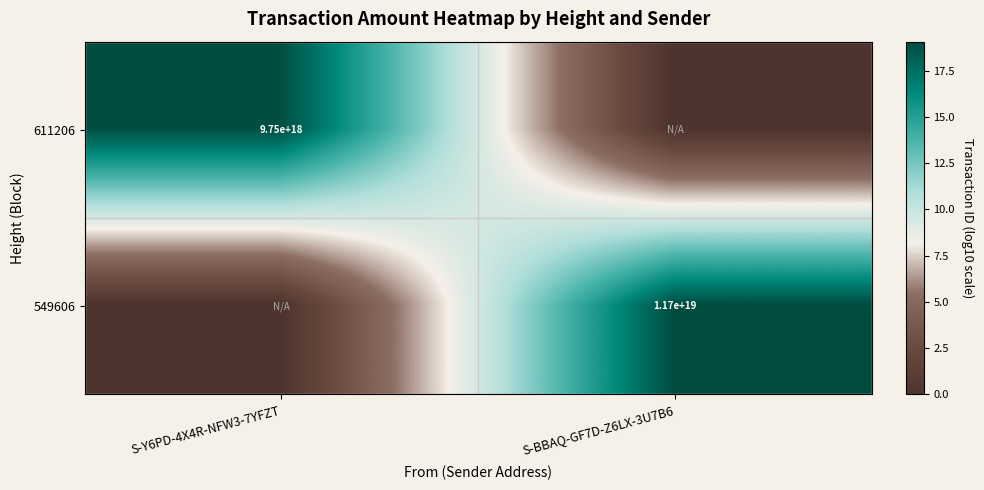

At which category is the sum across all series the highest?

S-BBAQ-GF7D-Z6LX-3U7B6